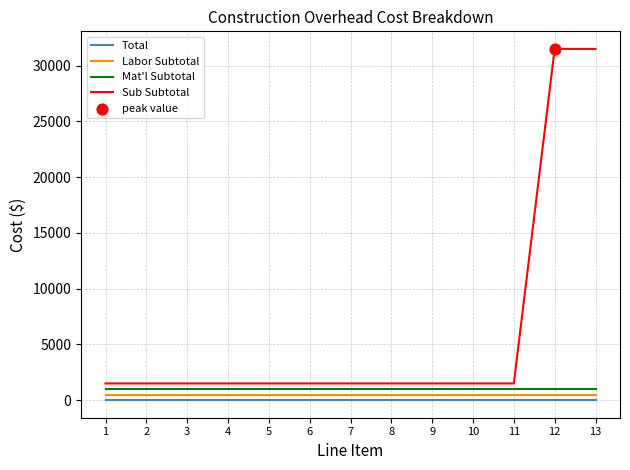

Which series has the largest range (max minus min)?

Sub Subtotal